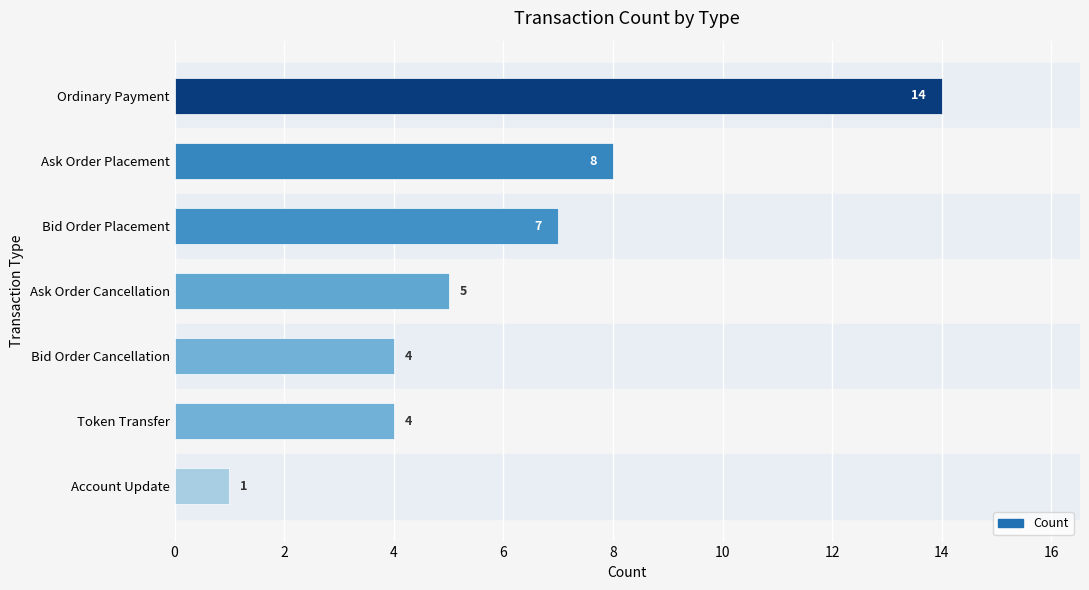

Reading top to bottom, extract all data points from this chart.

14	8	7	5	4	4	1